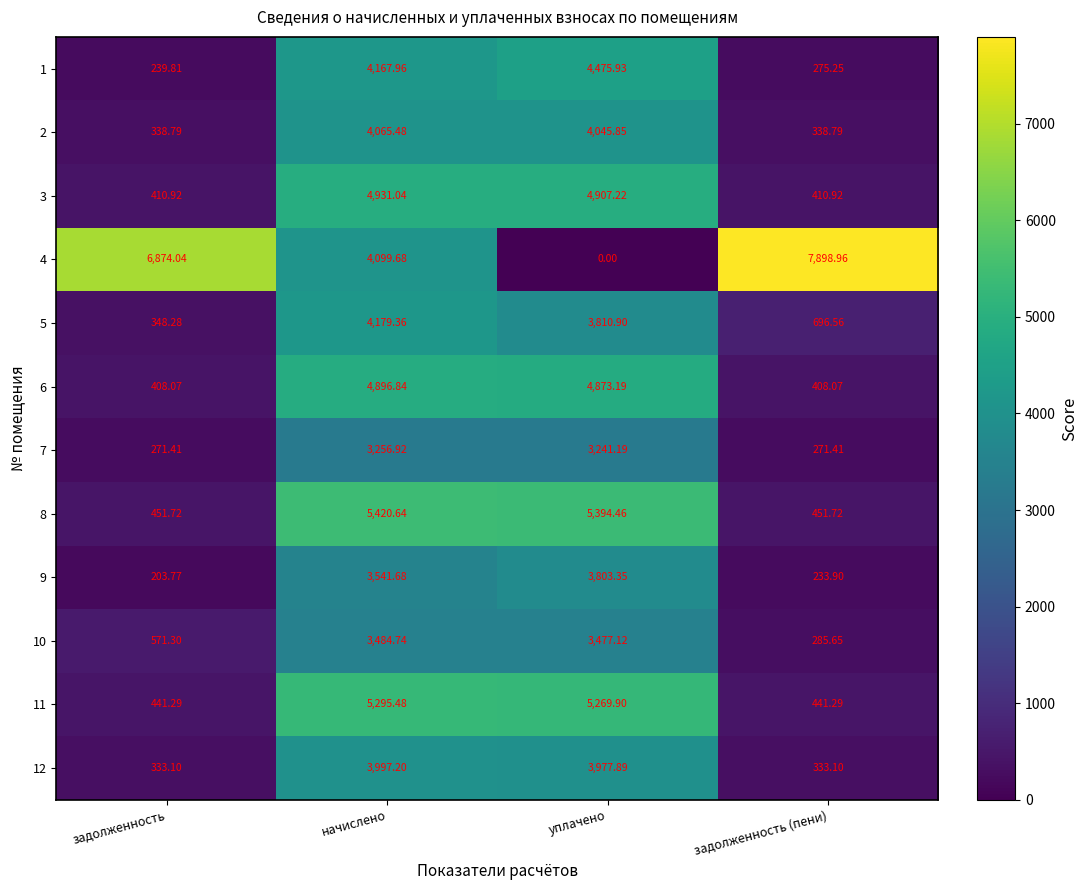

Which series has the widest spread of values?

4